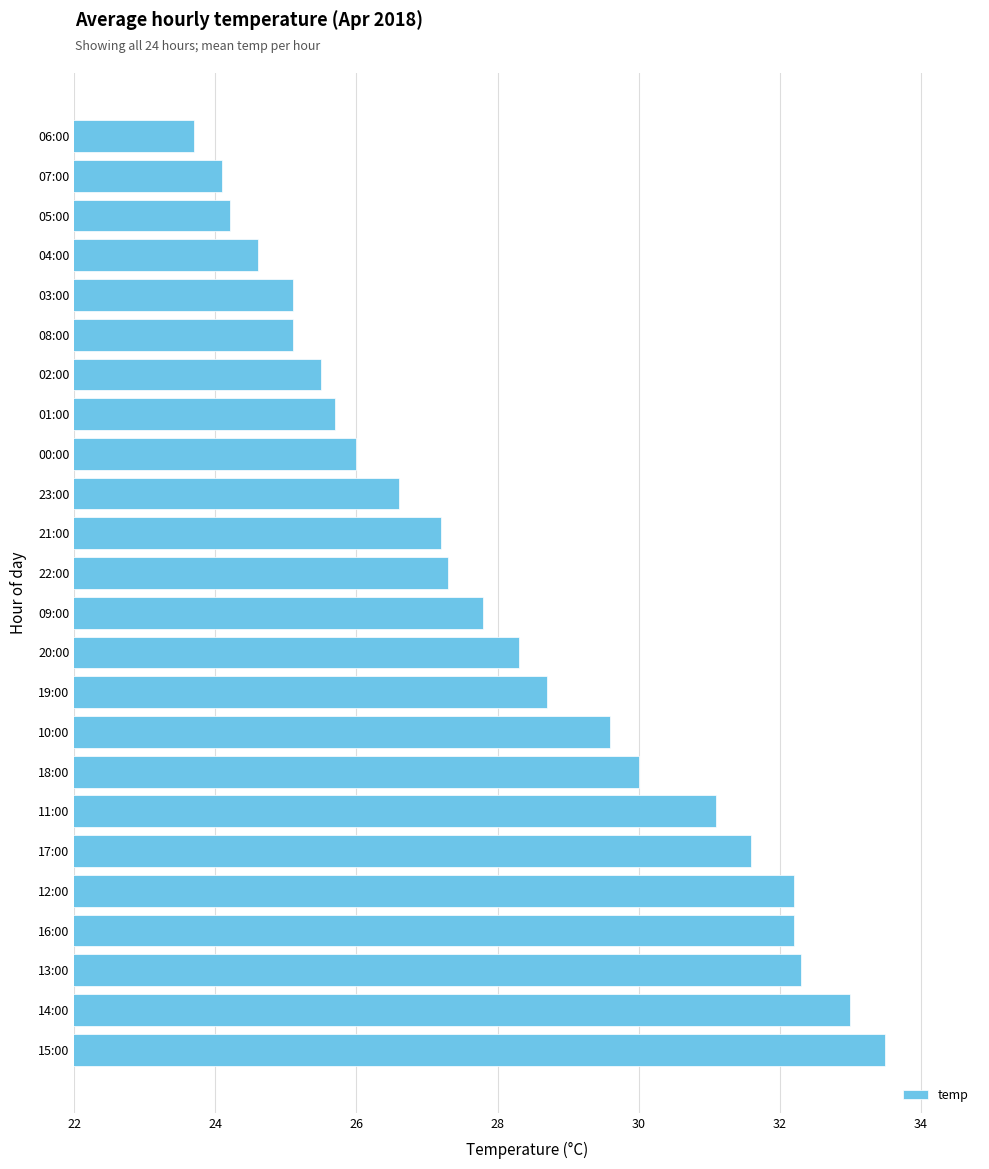

True or false: the data shows 39.3 at 22:00.

False